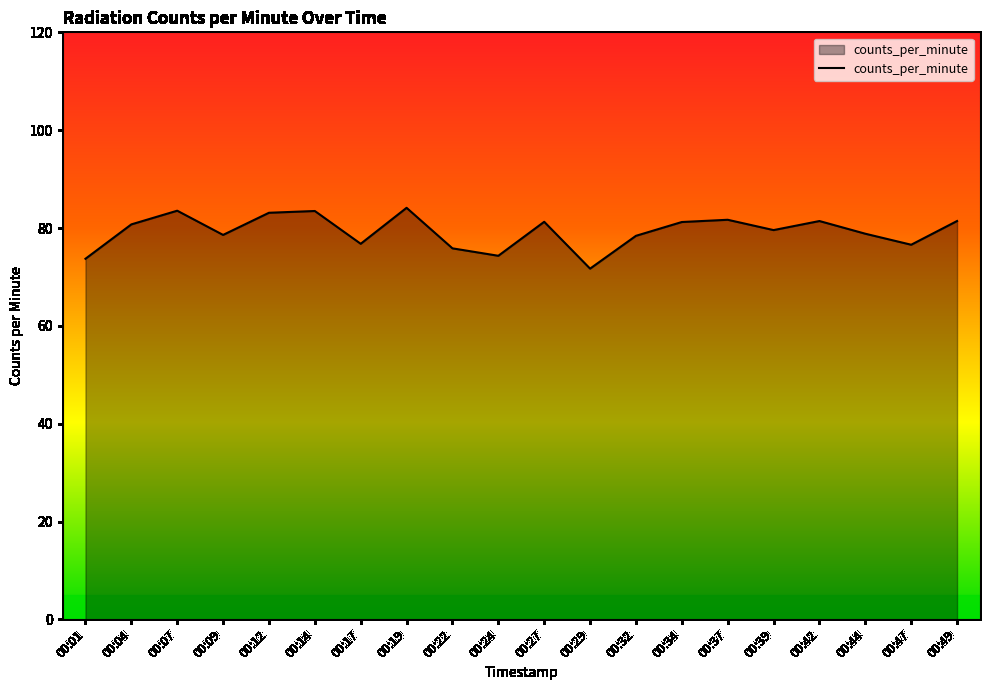

Between 00:29 and 00:01, which is larger?

00:01